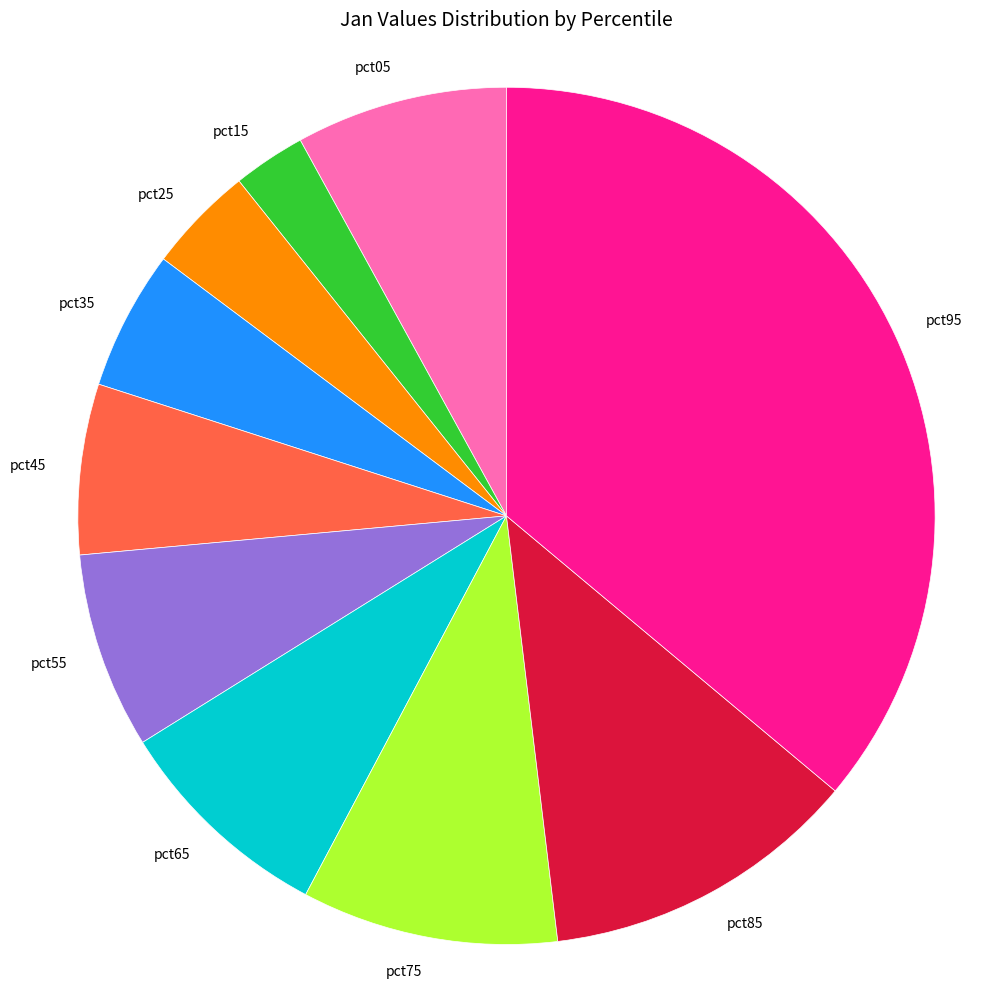

Do pct55 and pct95 together represent more than half of the pie?

No